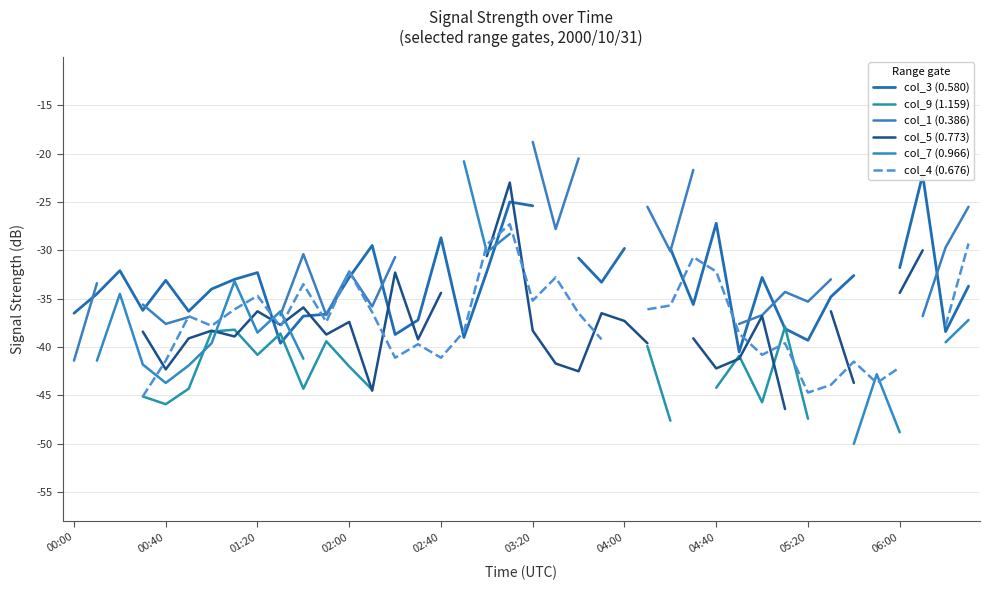

The value of col_3 (0.580) at 18 is -10.1. True or false?

False